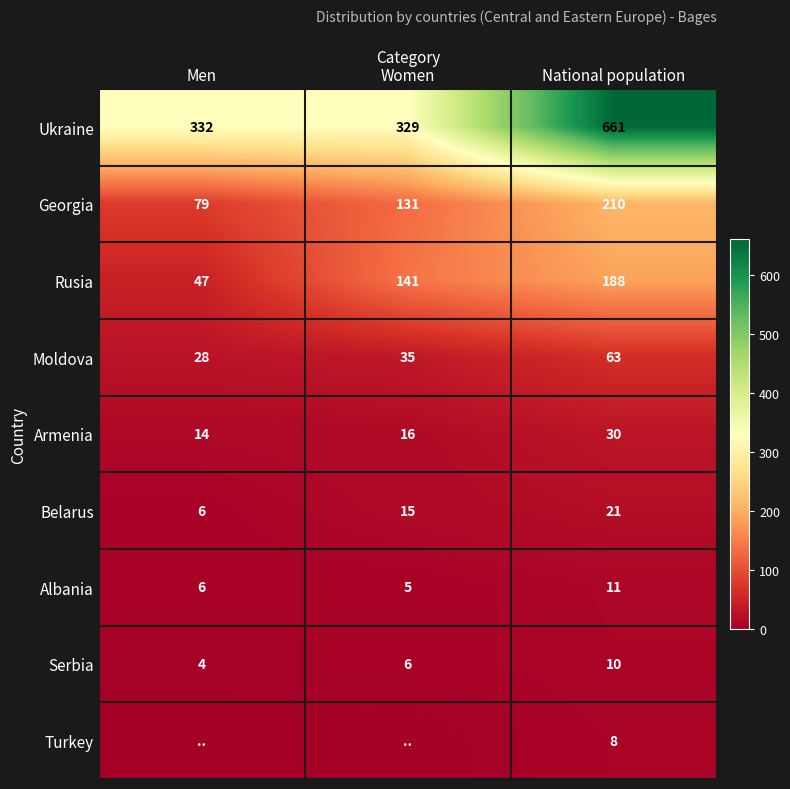

What is the average value of the Moldova series?

42